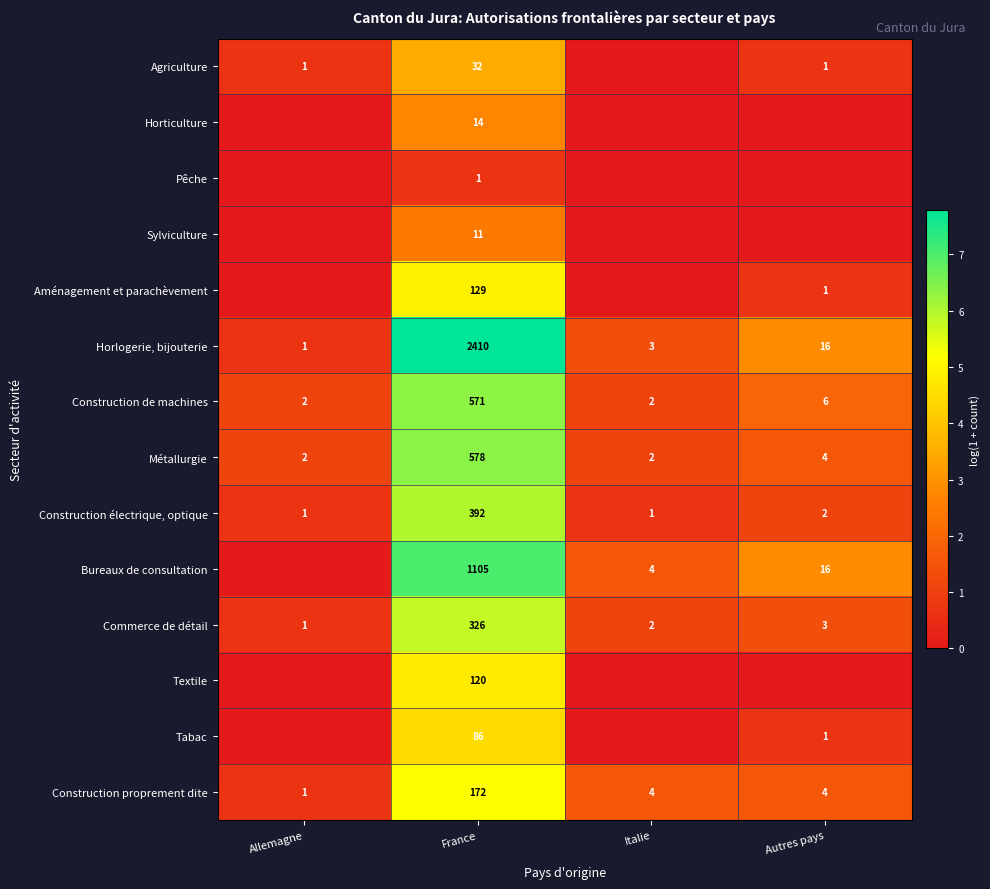

The Agriculture series shows 1 at Allemagne. True or false?

True